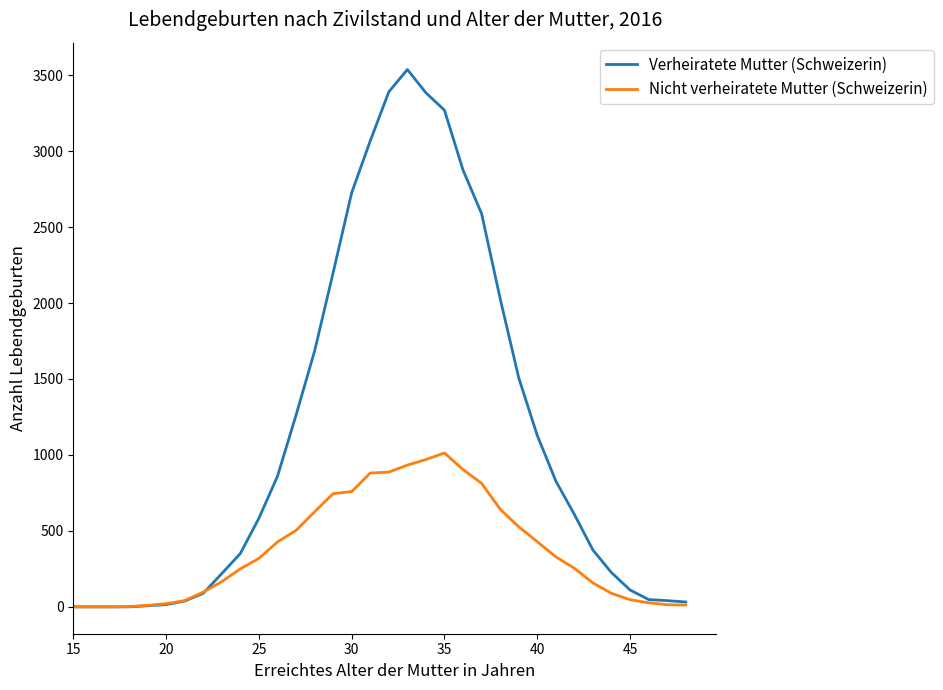

What is the maximum value for Verheiratete Mutter (Schweizerin)?

3537